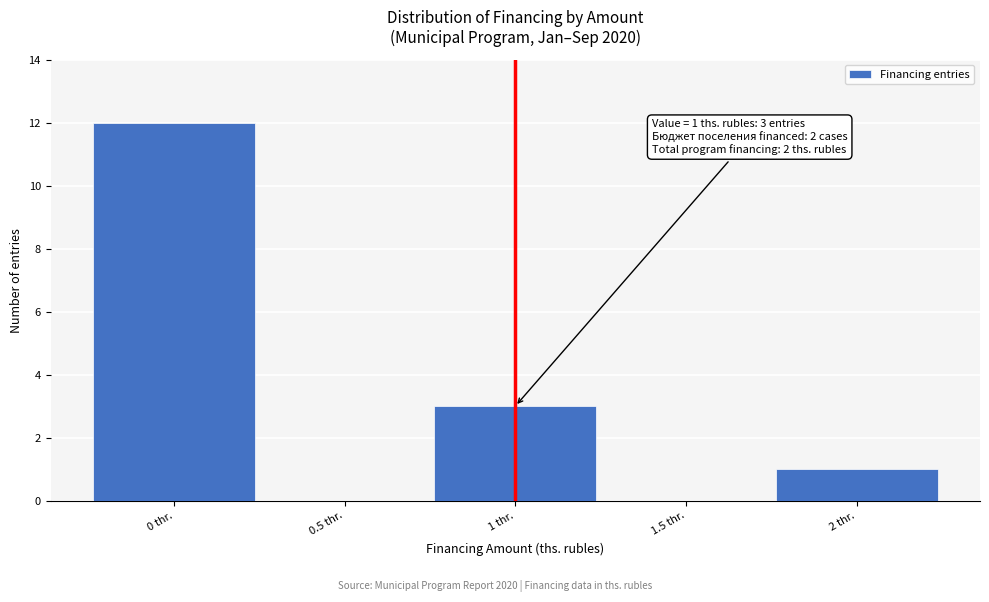

Over which range of the x-axis is the bar tallest?

-0.25 to 0.25